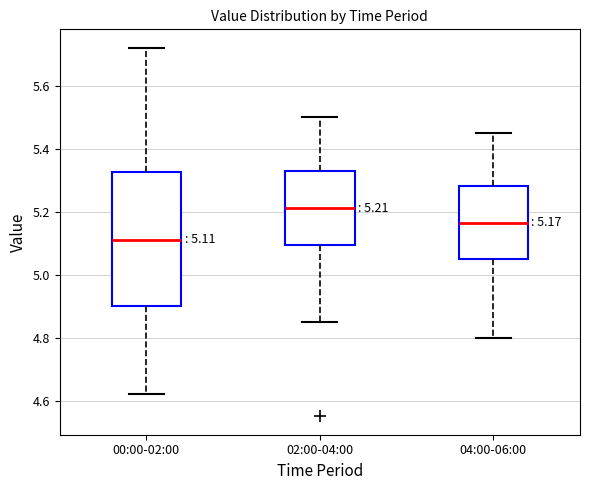

Which box is the tallest, from its lower edge to its upper edge?

00:00-02:00